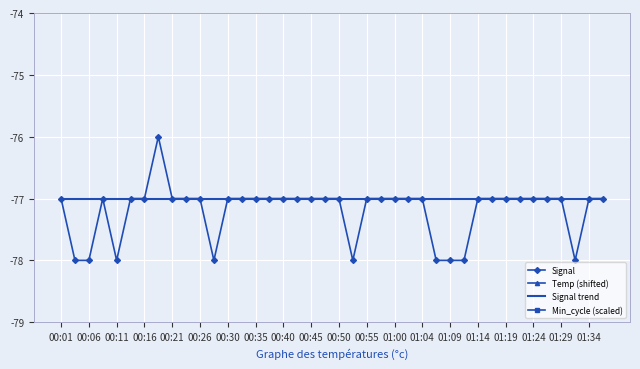

Count the number of data series in this chart.

4